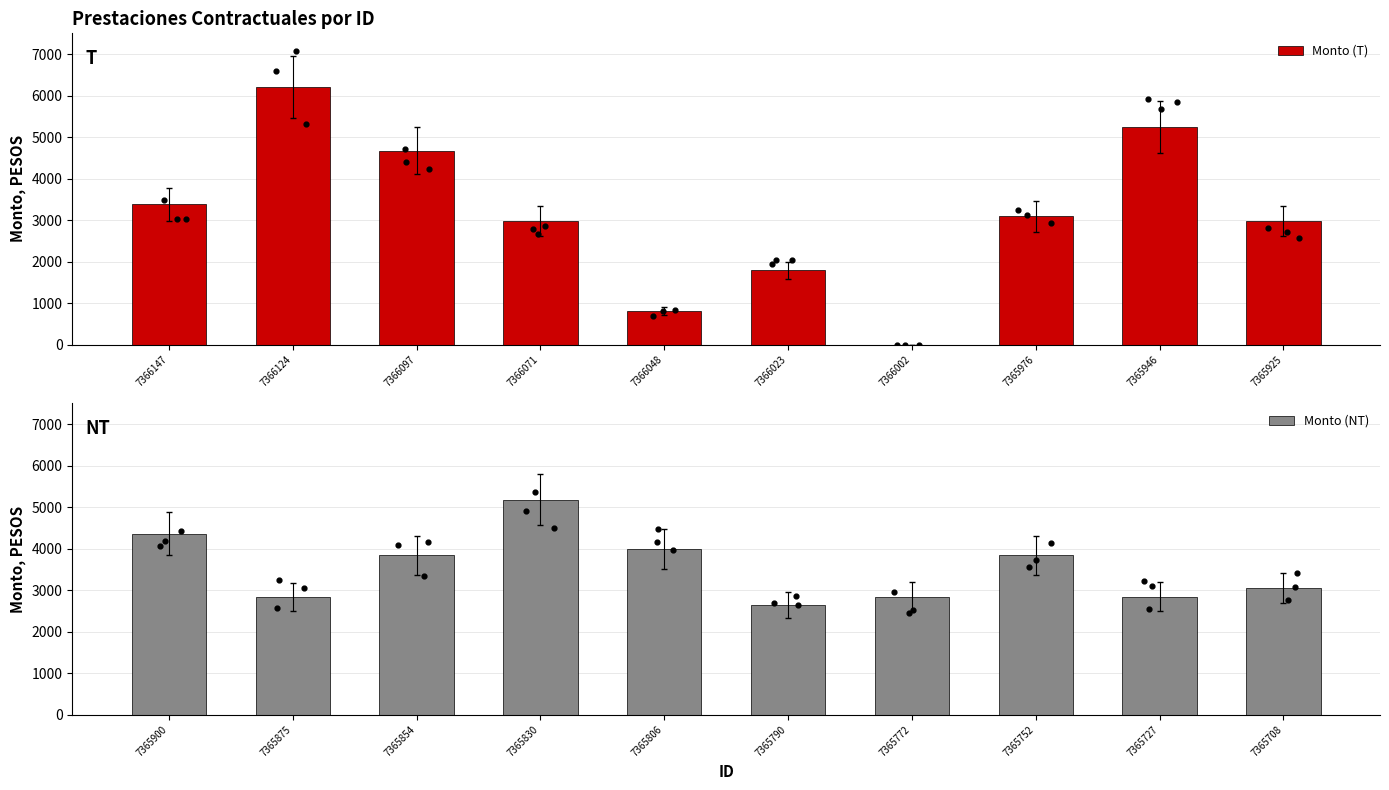

The Monto (T) series shows 3377 at 7366147. True or false?

True